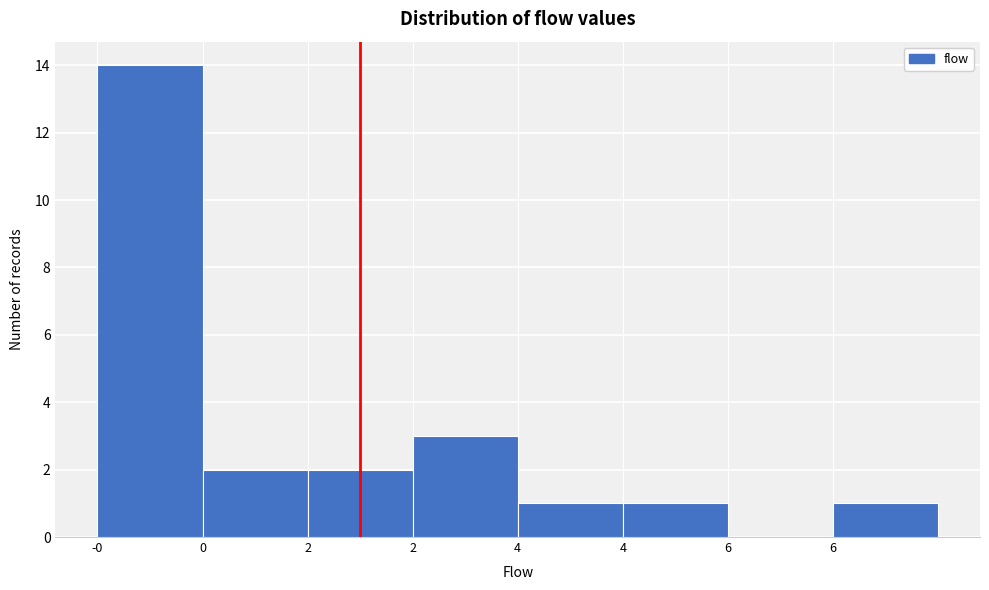

How many values are above zero?

7